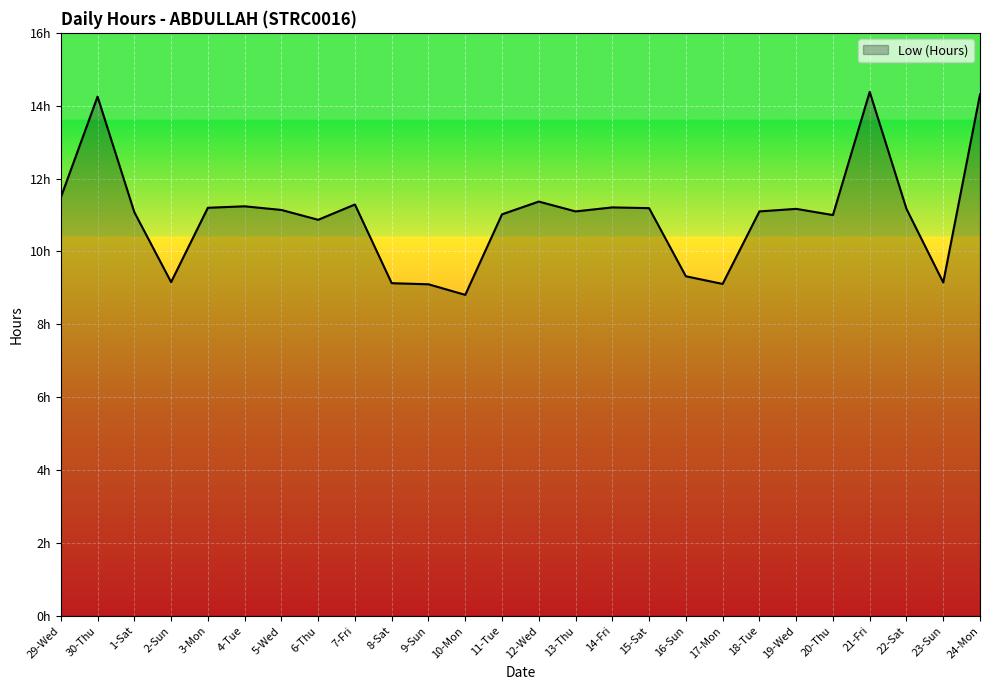

List the labels in order of value, smallest first.

10-Mon, 9-Sun, 17-Mon, 8-Sat, 23-Sun, 2-Sun, 16-Sun, 6-Thu, 20-Thu, 11-Tue, 1-Sat, 13-Thu, 18-Tue, 5-Wed, 19-Wed, 22-Sat, 15-Sat, 3-Mon, 14-Fri, 4-Tue, 7-Fri, 12-Wed, 29-Wed, 30-Thu, 24-Mon, 21-Fri